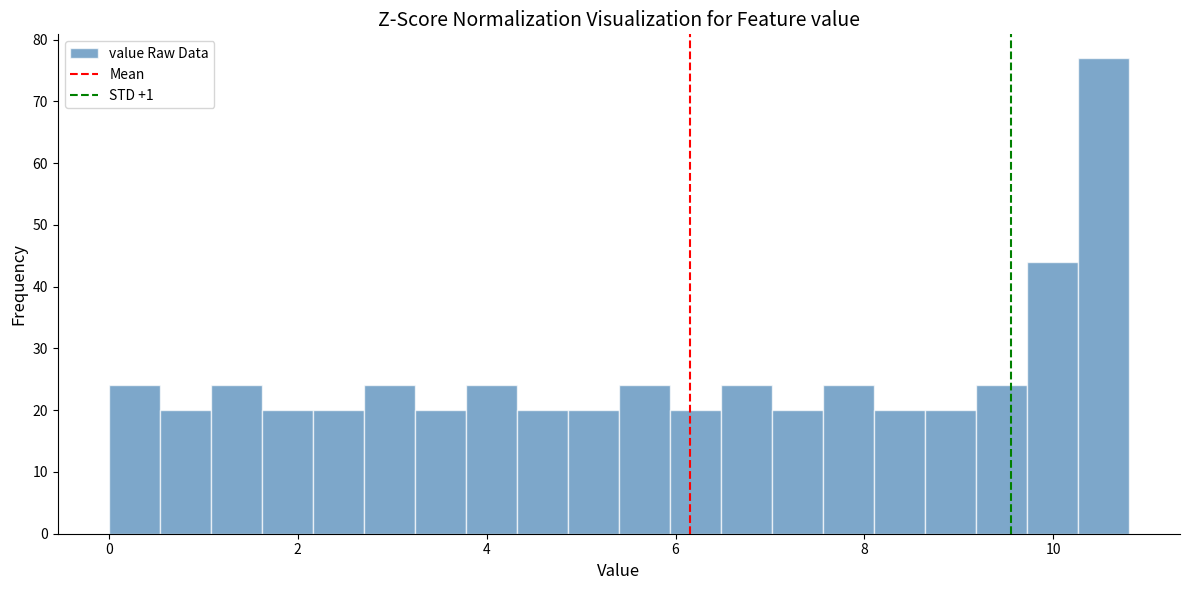

Read against the x-axis, roughly where is the centre of the tallest bar?

10.6